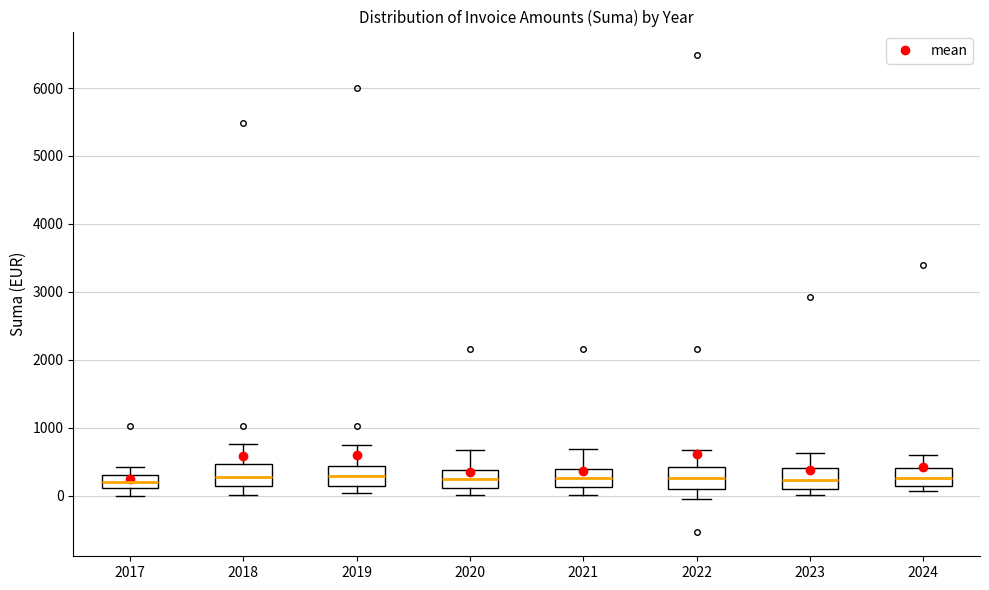

Reading left to right, read every box against the y-axis: the position of its median line, the range the box covers, and the ends of its whiskers. The values are not printed on the chart, so give them approximately, as read against the axis.

2017: median 200, box 100 to 300, whiskers 0 to 400
2018: median 300, box 100 to 500, whiskers 0 to 800
2019: median 300, box 100 to 400, whiskers 0 to 800
2020: median 300, box 100 to 400, whiskers 0 to 700
2021: median 300, box 100 to 400, whiskers 0 to 700
2022: median 300, box 100 to 400, whiskers 0 to 700
2023: median 200, box 100 to 400, whiskers 0 to 600
2024: median 300, box 100 to 400, whiskers 100 (just below the box's lower edge) to 600